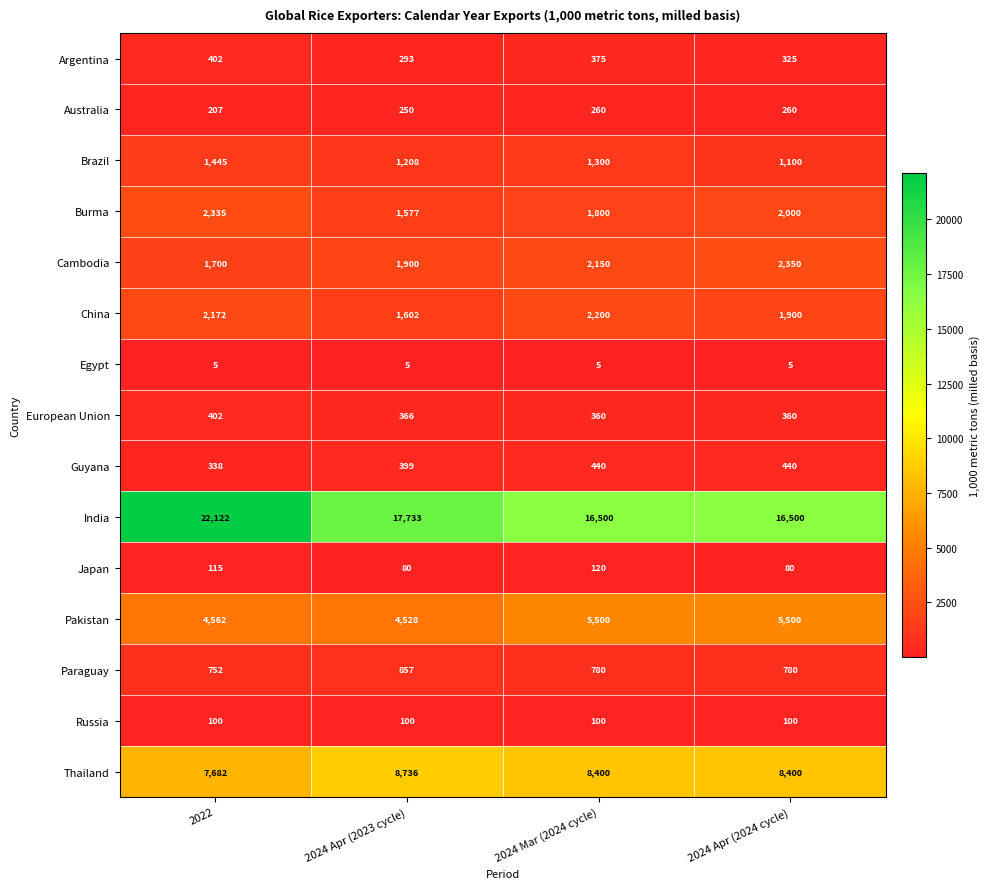

Where is Guyana nearest to the value 389?

2024 Apr (2023 cycle)